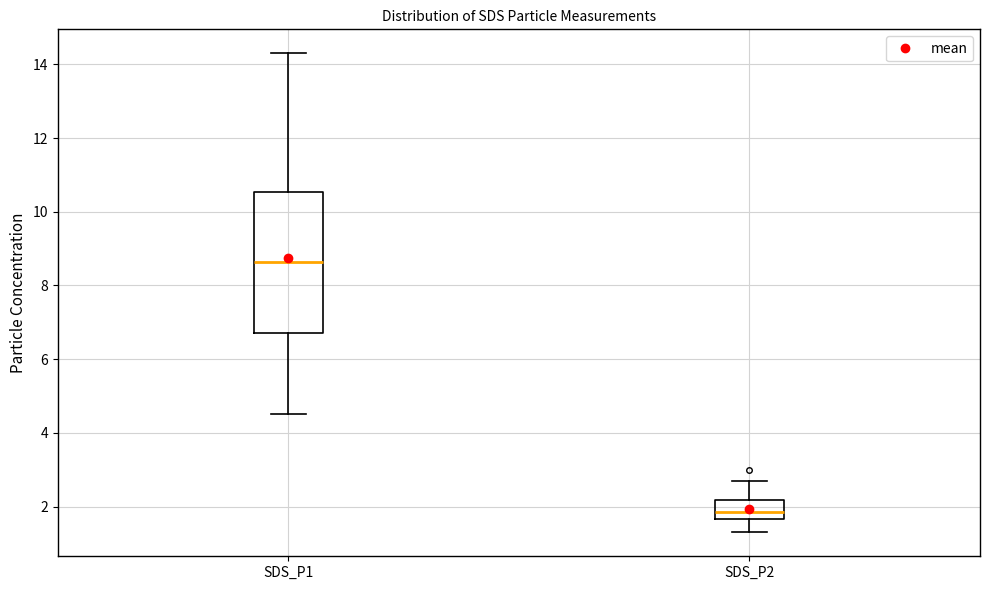

Reading left to right, transcribe this box plot: for each box, give where its median line is, the range the box spans, and where its two whiskers end, as read against the y-axis. The values are not printed on the chart, so give them approximately, as read against the axis.

SDS_P1: median 8.6, box 6.8 to 10.6, whiskers 4.6 to 14.4
SDS_P2: median 1.8, box 1.6 to 2.2, whiskers 1.4 to 2.8